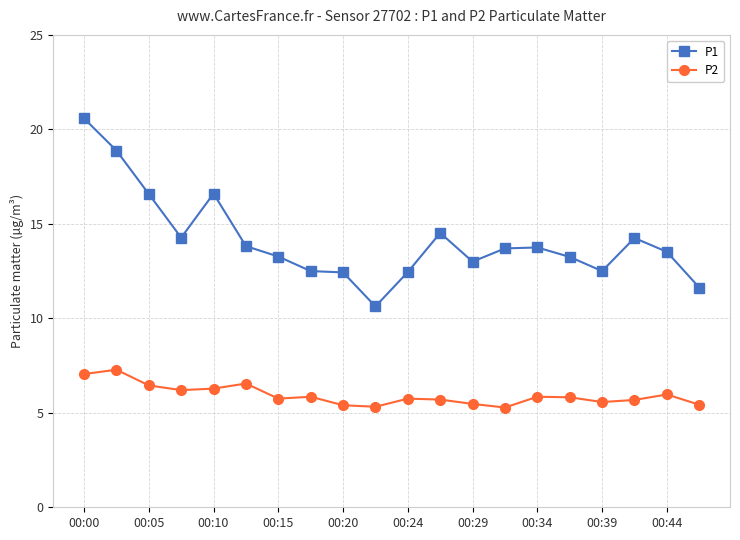

What is the value of the P2 point at the 17th from the left?

5.6